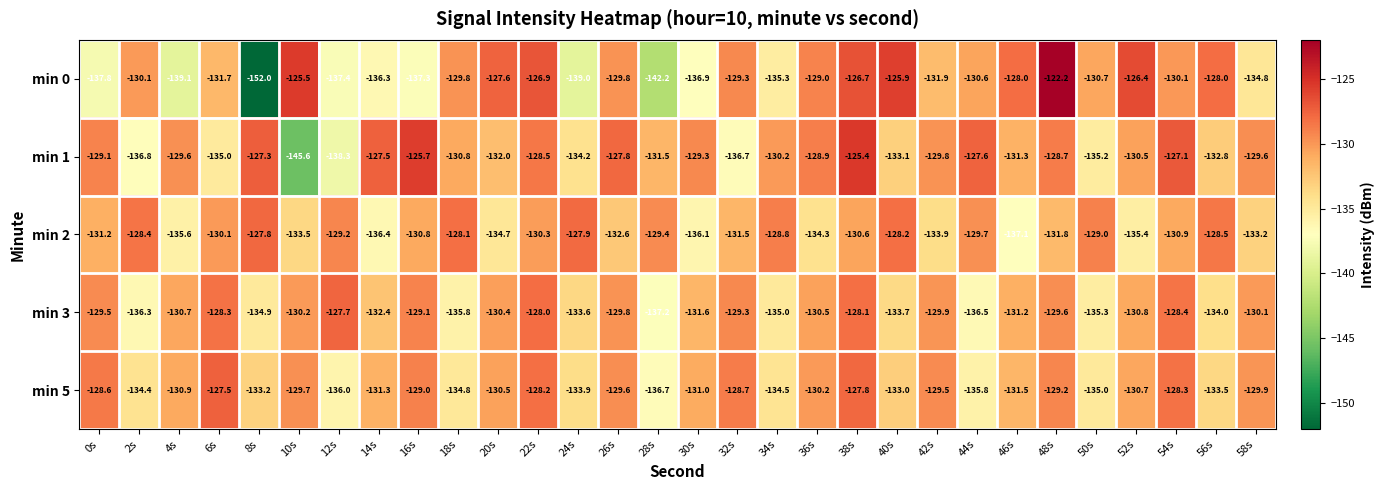

Is it true that min 5 equals -136.7 at 28s?

True